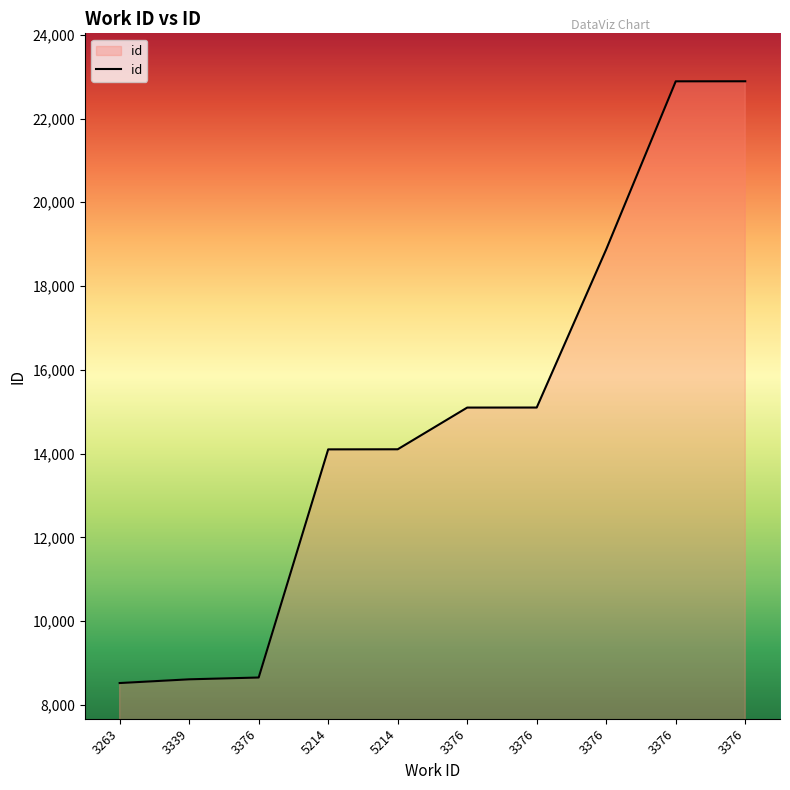

True or false: there are more than 1 points higher than both neighbors.

False